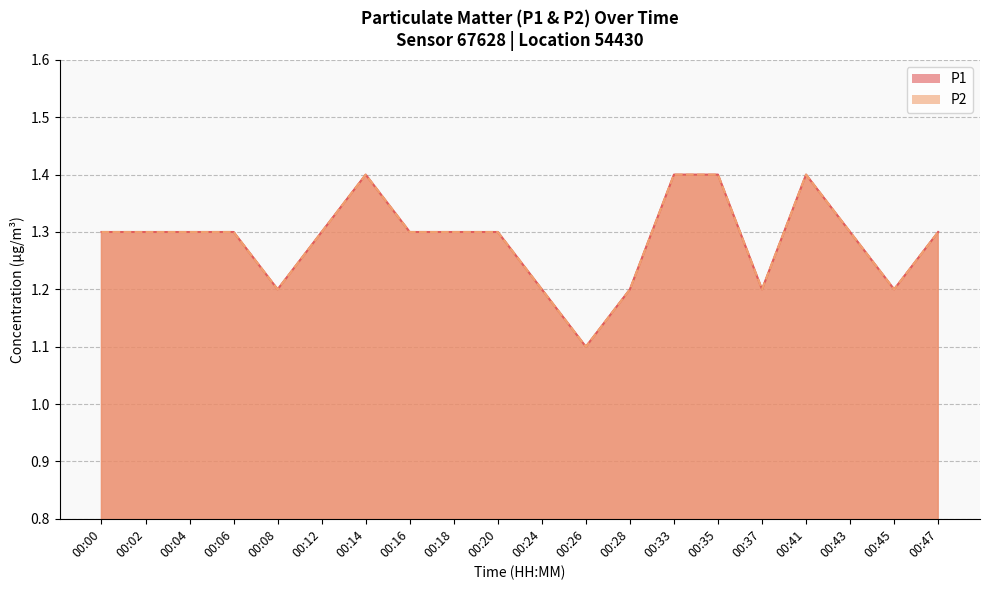

True or false: P2 and P1 cross at least once.

False